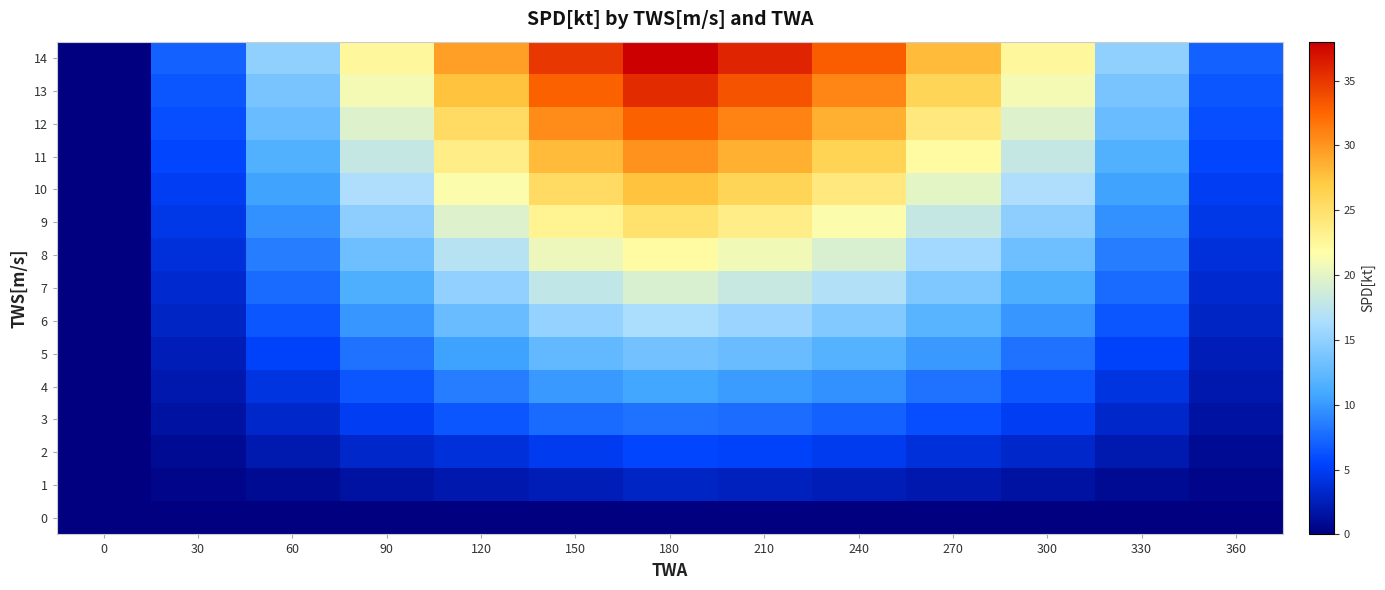

Reading right to left, what are all the values shown in this chart?

0: 360=0.0	330=0.0	300=0.0	270=0.0	240=0.0	210=0.0	180=0.0	150=0.0	120=0.0	90=0.0	60=0.0	30=0.0	0=0.0
1: 360=0.5	330=1.0	300=1.5	270=2.0	240=2.5	210=2.8	180=3.0	150=2.5	120=2.0	90=1.5	60=1.0	30=0.5	0=0.0
2: 360=1.0	330=2.1	300=3.2	270=4.0	240=4.8	210=5.2	180=5.5	150=4.8	120=4.0	90=3.2	60=2.1	30=1.0	0=0.0
3: 360=1.5	330=3.2	300=5.0	270=6.0	240=7.0	210=7.6	180=8.0	150=7.5	120=6.5	90=5.0	60=3.2	30=1.5	0=0.0
4: 360=2.0	330=4.2	300=6.5	270=8.0	240=9.5	210=10.2	180=10.8	150=10.0	120=8.5	90=6.5	60=4.2	30=2.0	0=0.0
5: 360=2.5	330=5.3	300=8.0	270=10.0	240=11.8	210=12.8	180=13.5	150=12.5	120=10.5	90=8.0	60=5.3	30=2.5	0=0.0
6: 360=3.0	330=6.4	300=9.8	270=12.0	240=14.2	210=15.5	180=16.4	150=15.2	120=12.8	90=9.8	60=6.4	30=3.0	0=0.0
7: 360=3.5	330=7.5	300=11.5	270=14.0	240=16.8	210=18.2	180=19.2	150=17.8	120=15.0	90=11.5	60=7.5	30=3.5	0=0.0
8: 360=4.0	330=8.5	300=13.2	270=16.0	240=19.2	210=20.8	180=22.0	150=20.5	120=17.2	90=13.2	60=8.5	30=4.0	0=0.0
9: 360=4.5	330=9.6	300=14.8	270=18.0	240=21.5	210=23.5	180=24.8	150=23.0	120=19.5	90=14.8	60=9.6	30=4.5	0=0.0
10: 360=5.0	330=10.6	300=16.5	270=20.0	240=24.0	210=26.0	180=27.5	150=25.5	120=21.5	90=16.5	60=10.6	30=5.0	0=0.0
11: 360=5.5	330=11.7	300=18.0	270=22.0	240=26.2	210=28.5	180=30.2	150=28.0	120=23.5	90=18.0	60=11.7	30=5.5	0=0.0
12: 360=6.0	330=12.8	300=19.5	270=24.0	240=28.5	210=31.0	180=32.8	150=30.5	120=25.5	90=19.5	60=12.8	30=6.0	0=0.0
13: 360=6.5	330=13.8	300=21.0	270=26.0	240=30.8	210=33.5	180=35.5	150=32.8	120=27.5	90=21.0	60=13.8	30=6.5	0=0.0
14: 360=7.0	330=14.9	300=22.5	270=28.0	240=33.0	210=36.0	180=38.0	150=35.0	120=29.5	90=22.5	60=14.9	30=7.0	0=0.0